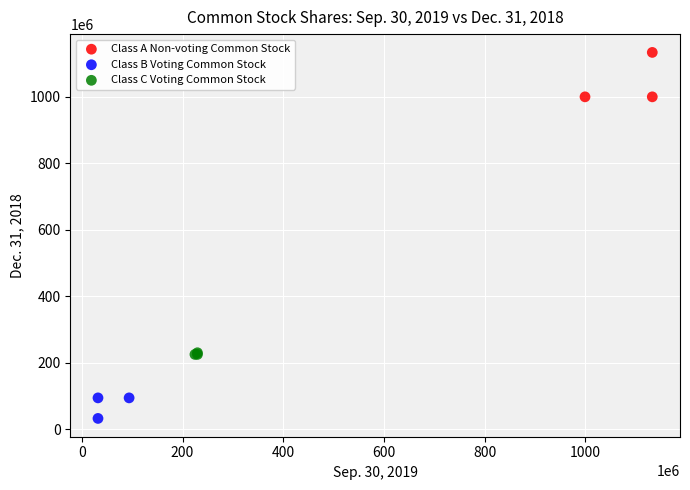

Which series contains the highest Y value?

Class A Non-voting Common Stock